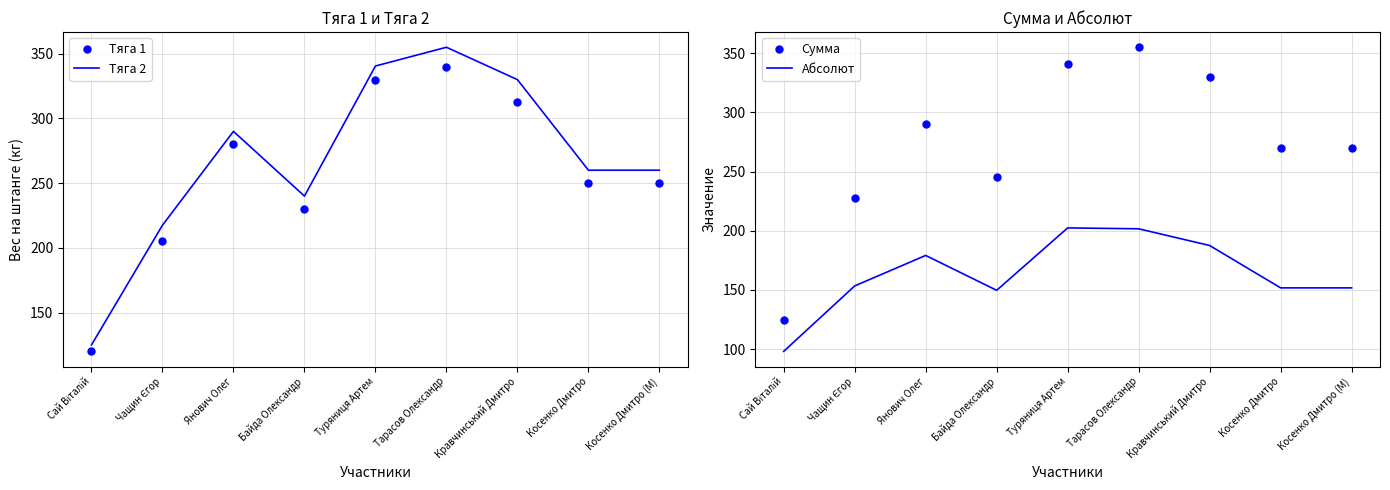

How many data points in Тяга 1 are less than 250?

3